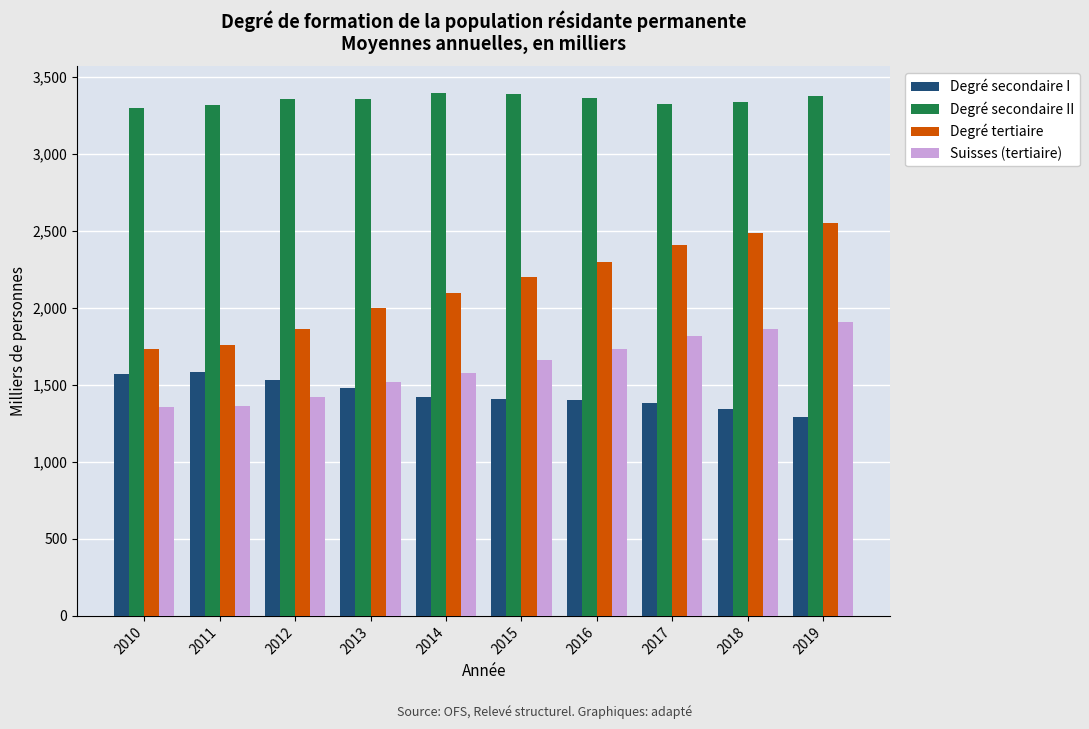

How many series are shown in this chart?

4